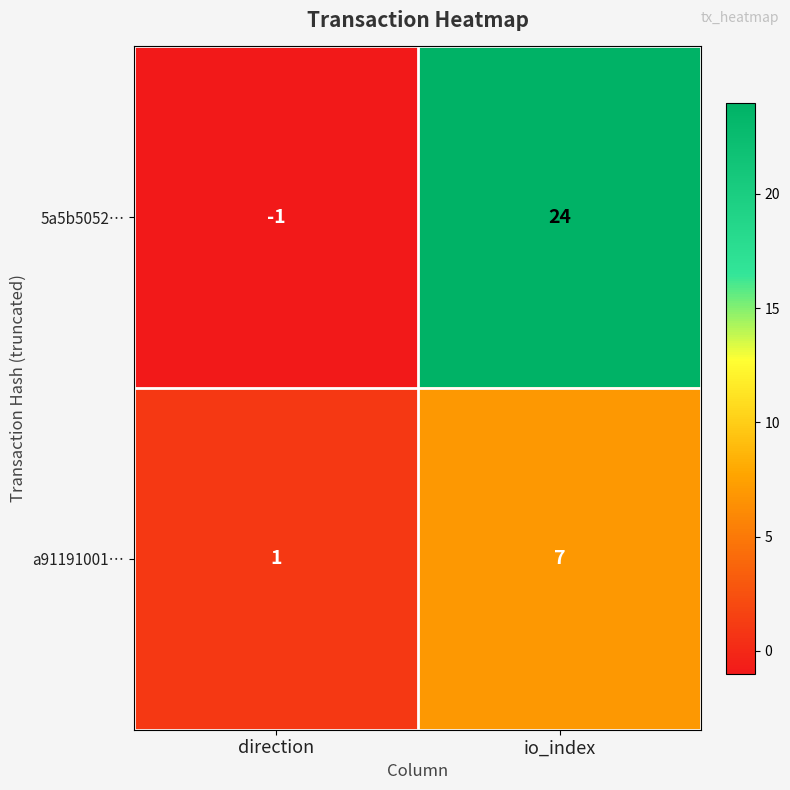

How many data points in 5a5b5052… are less than 24?

1